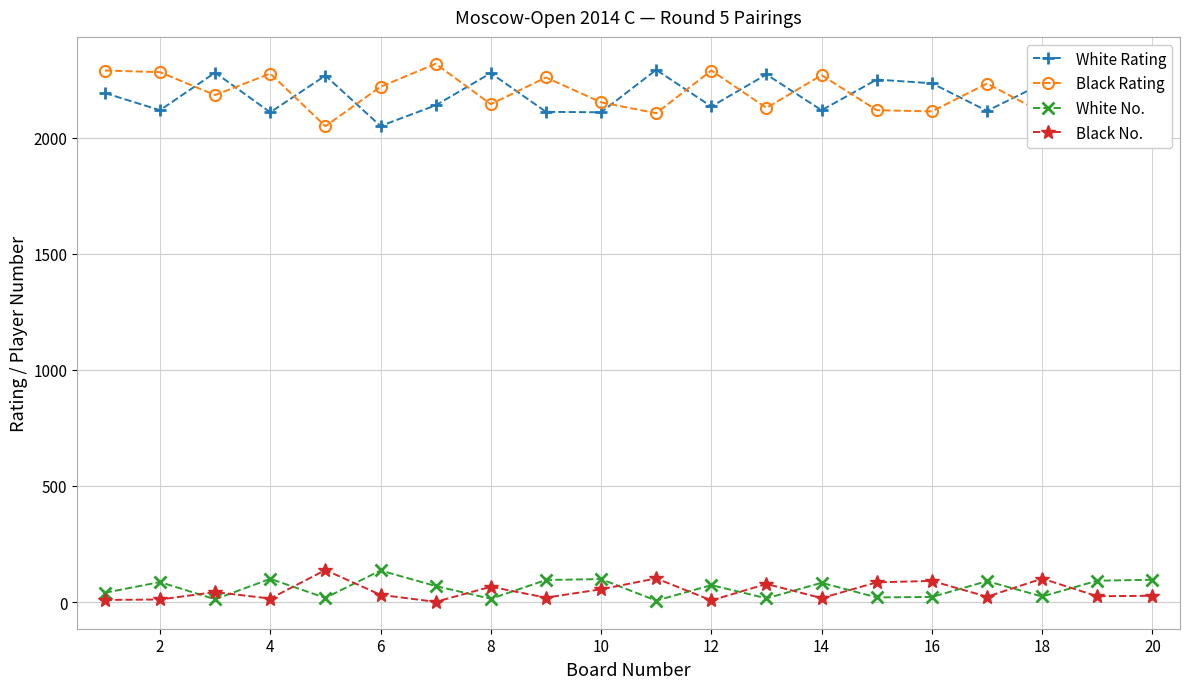

Is this an area chart (filled region under the line)?

No